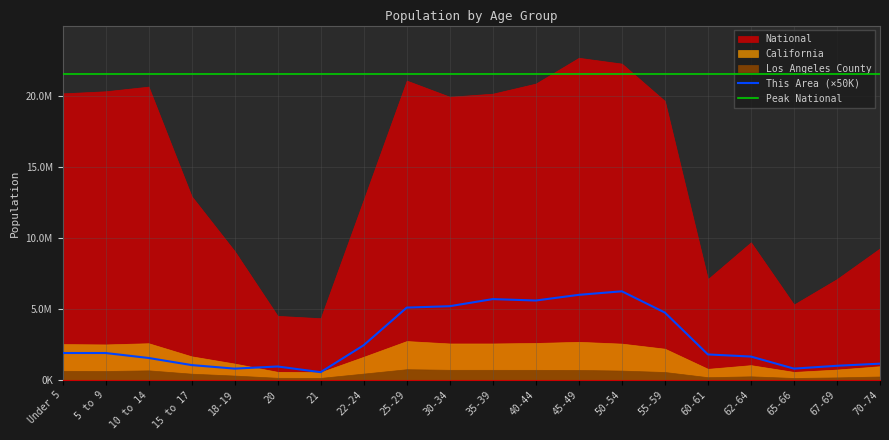

True or false: California and Los Angeles County cross at least once.

False